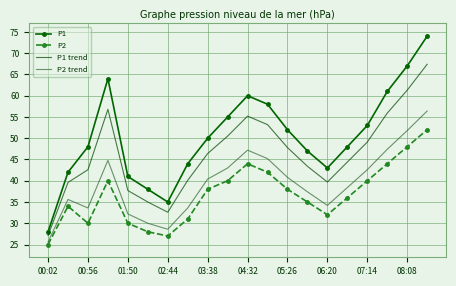

Which series has the largest range (max minus min)?

P1